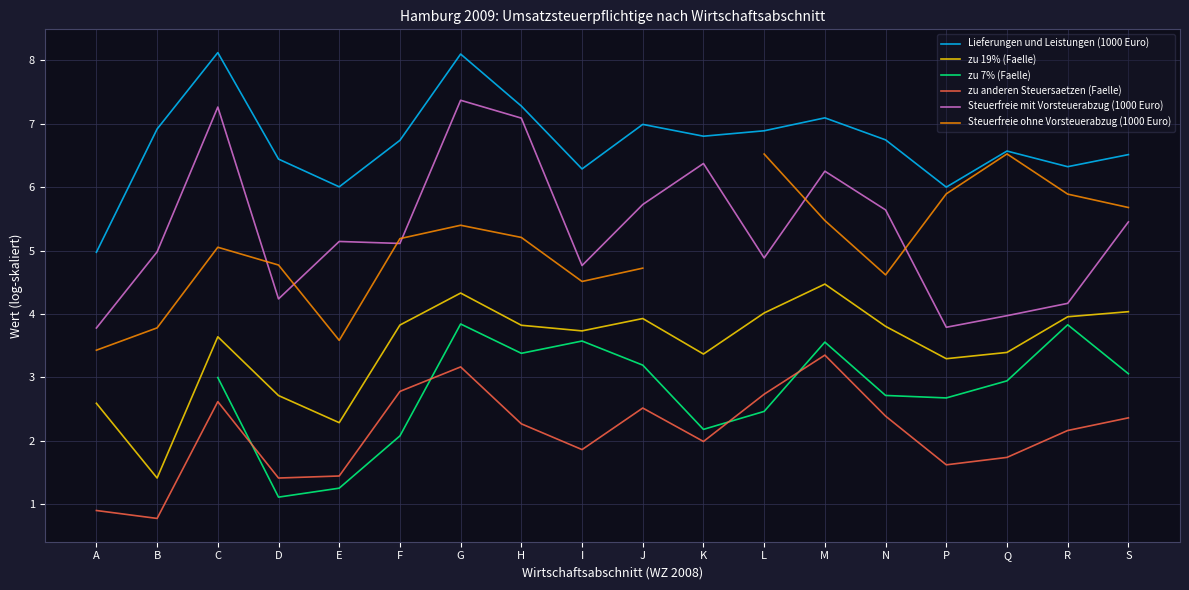

Does the chart have visible grid lines?

Yes